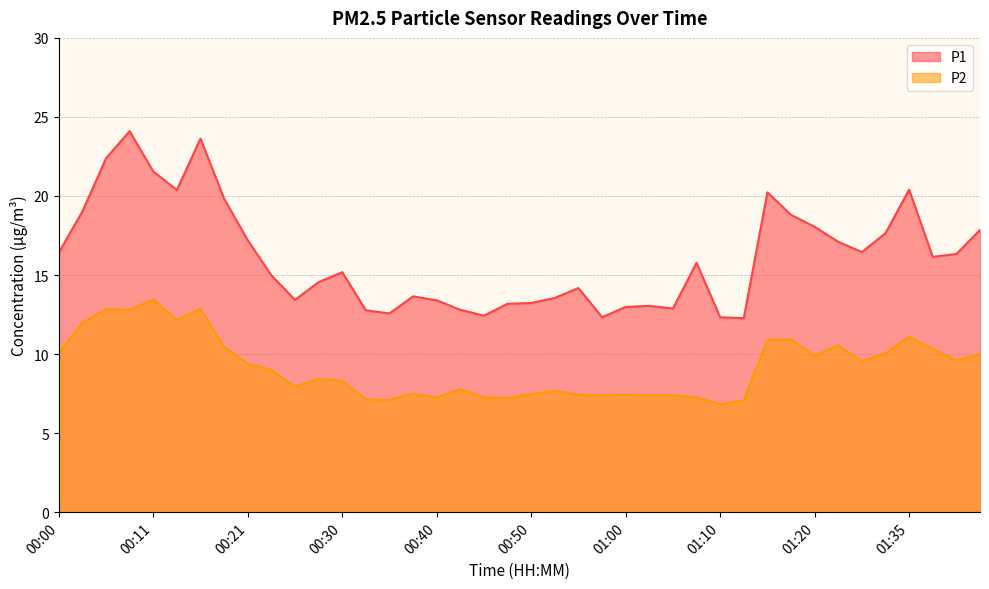

What are all the series names shown in the legend?

P1, P2